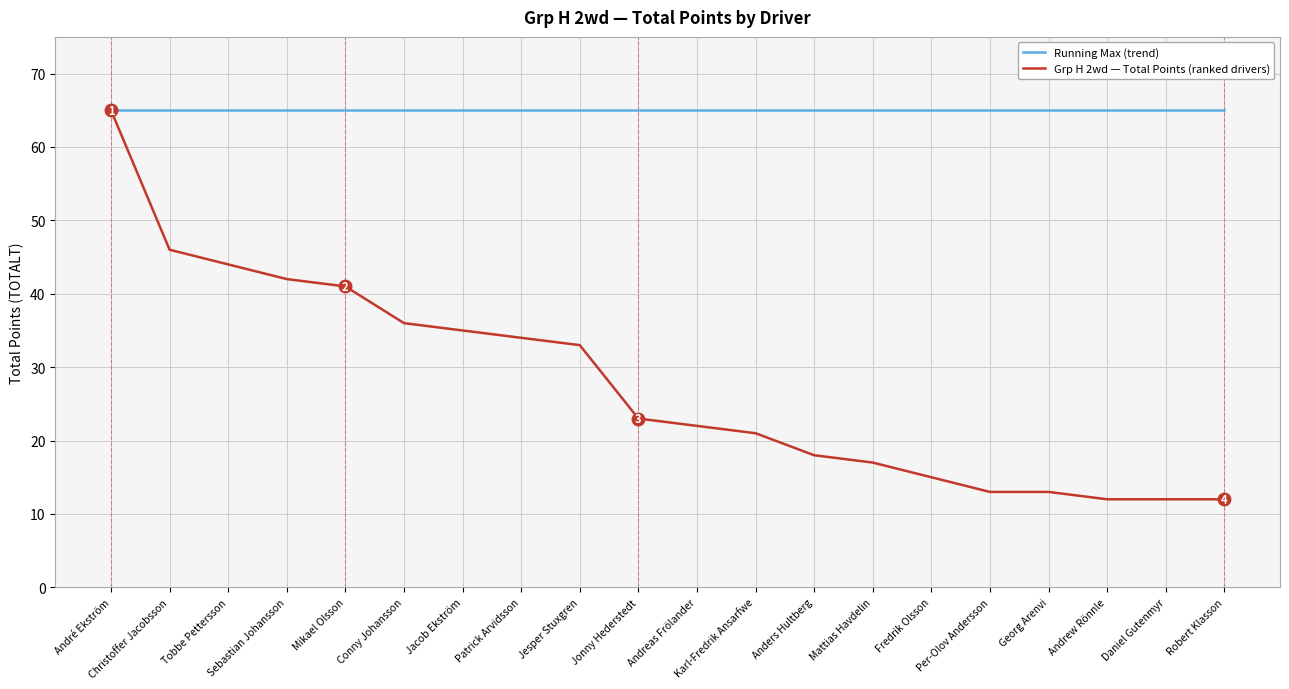

Reading left to right, extract all data points from this chart.

Running Max (trend): 65	65	65	65	65	65	65	65	65	65	65	65	65	65	65	65	65	65	65	65
Grp H 2wd — Total Points (ranked drivers): 65	46	44	42	41	36	35	34	33	23	22	21	18	17	15	13	13	12	12	12